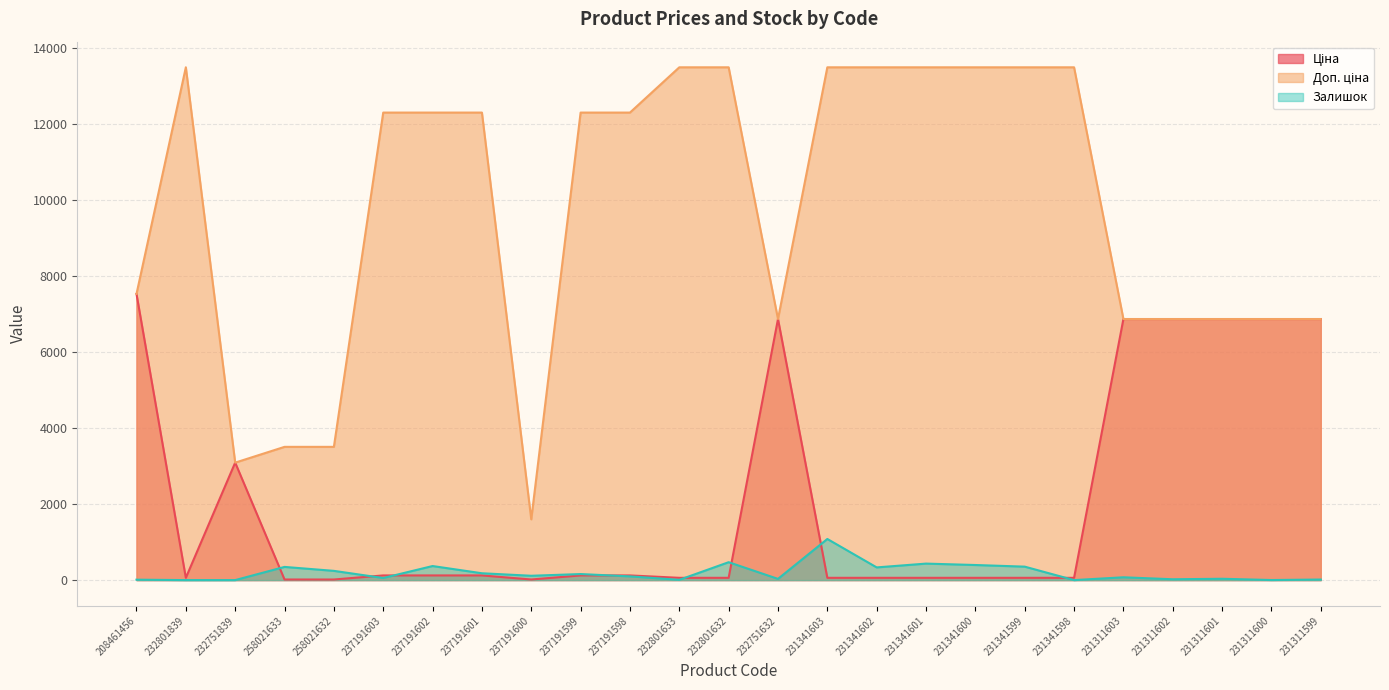

The Доп. ціна series shows 2402.4 at 231311599. True or false?

False